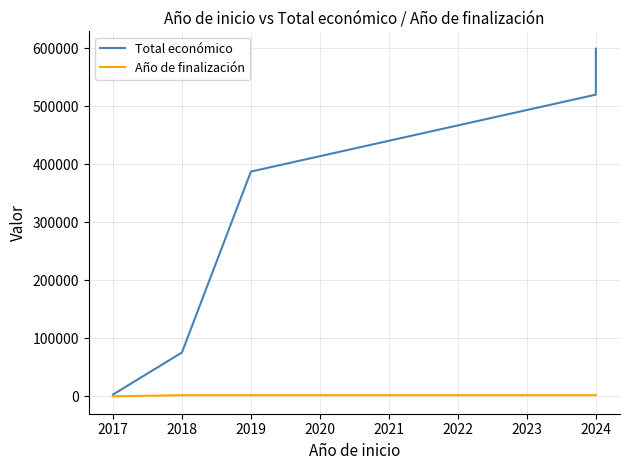

What is the sum of the Año de finalización values at 2024 and 2018?

4045